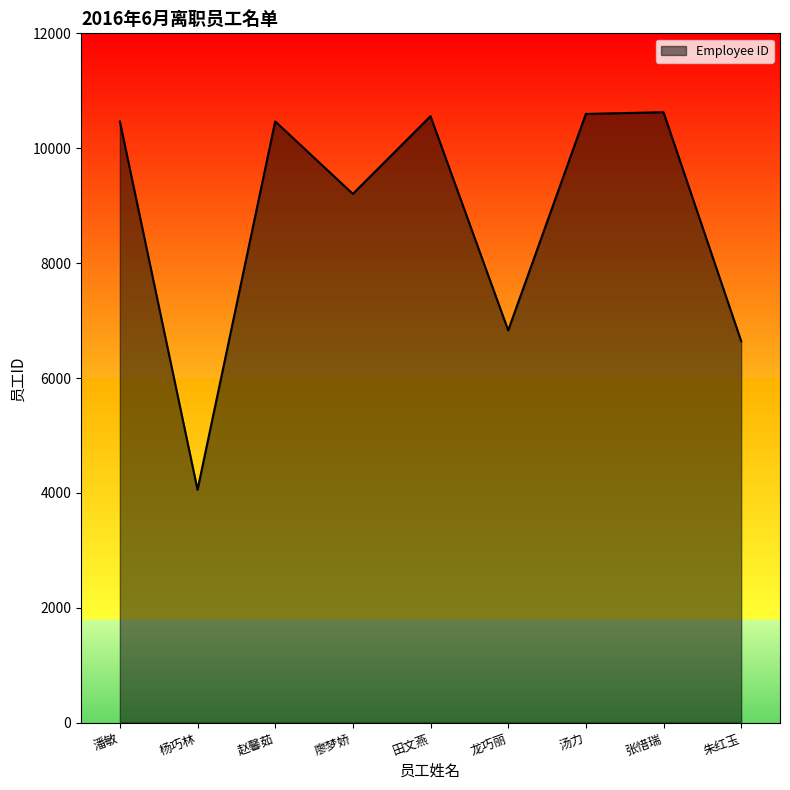

What is the approximate value at 田文燕, to the nearest 100?

10600